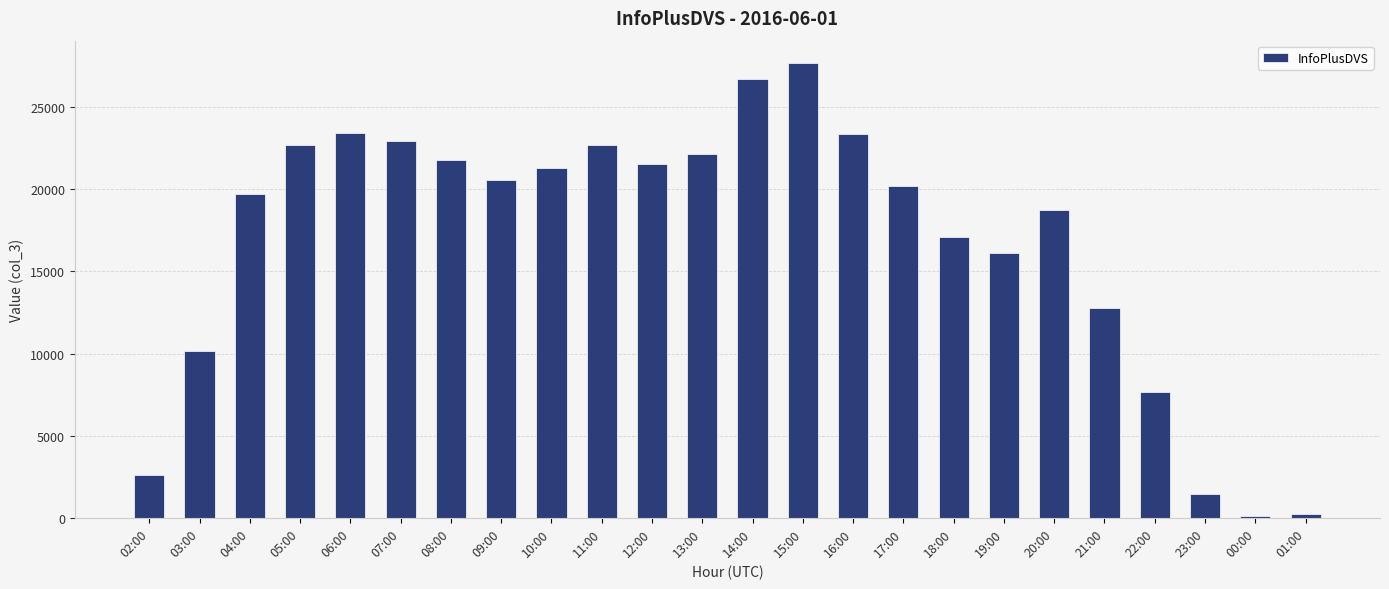

What is the change in value from 05:00 to 17:00?

-2516